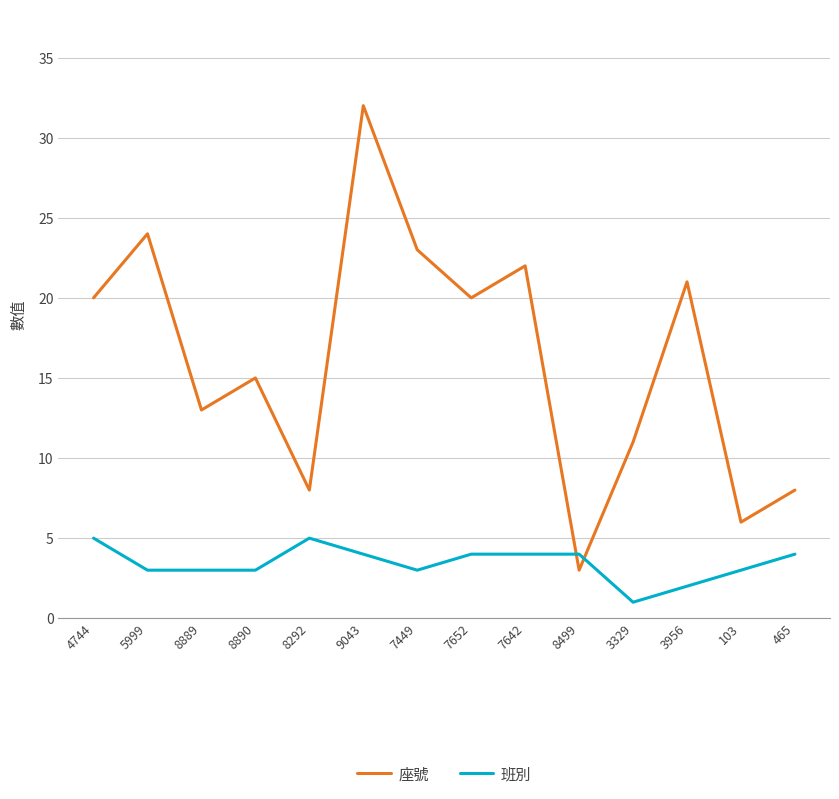

Rank the series by their maximum value, from lowest to highest.

班別, 座號